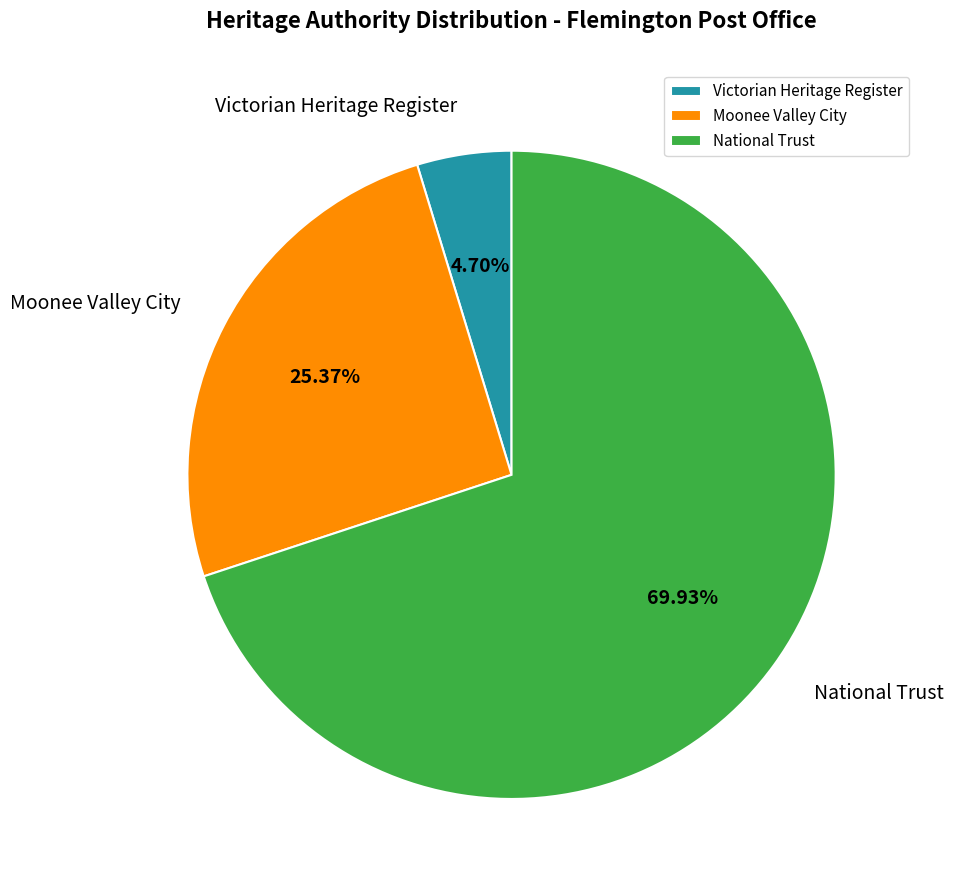

Count the number of slices in the pie.

3